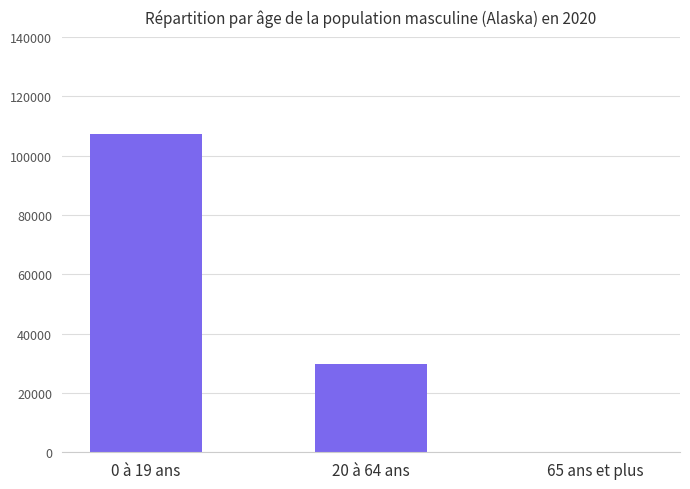

Reading right to left, transcribe all the data shown in this chart.

0	29706	107260